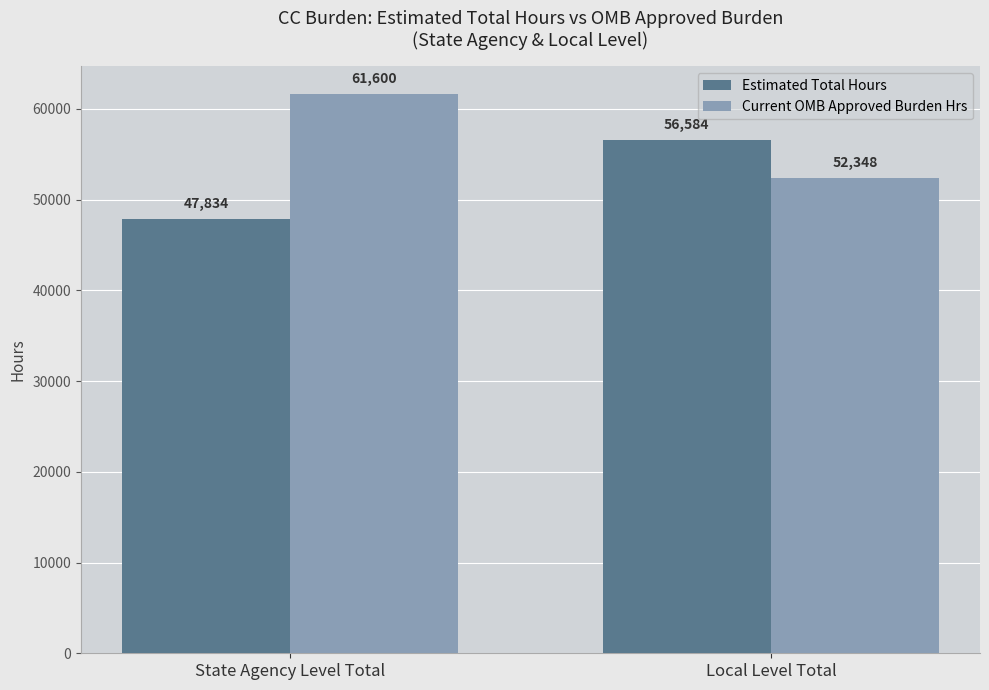

What are all the series names shown in the legend?

Estimated Total Hours, Current OMB Approved Burden Hrs